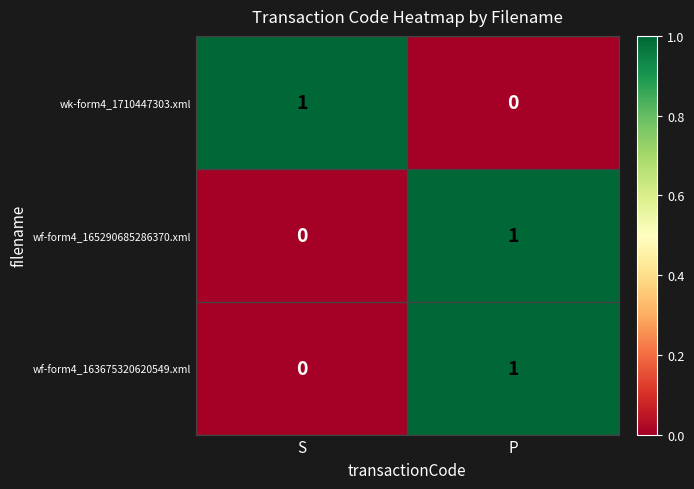

Rank the categories by wk-form4_1710447303.xml value from highest to lowest.

S, P